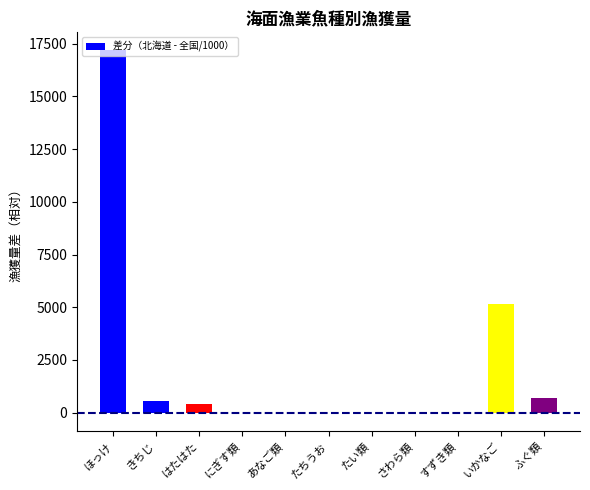

Read the value at きちじ.

536.0